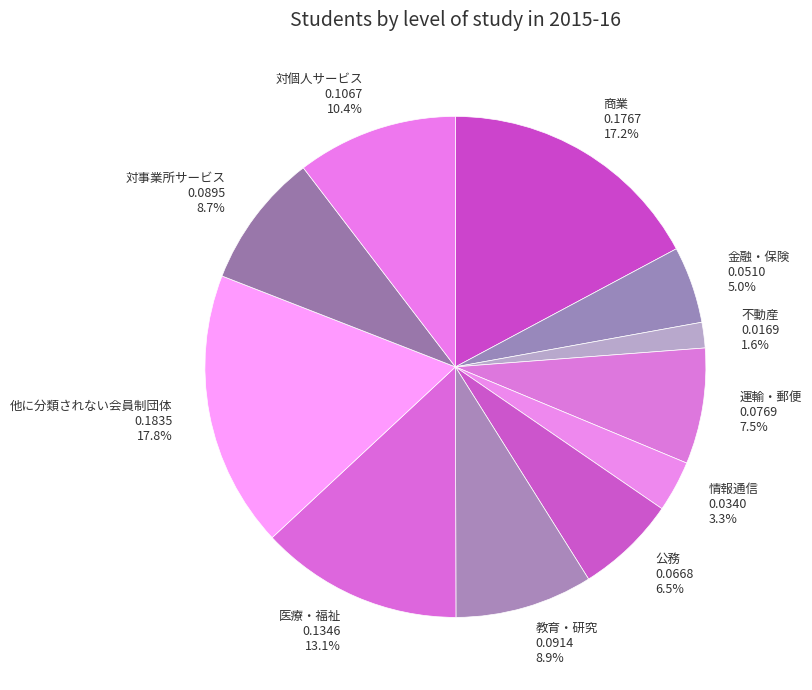

To the nearest percent, what is the average slice percentage?

9%